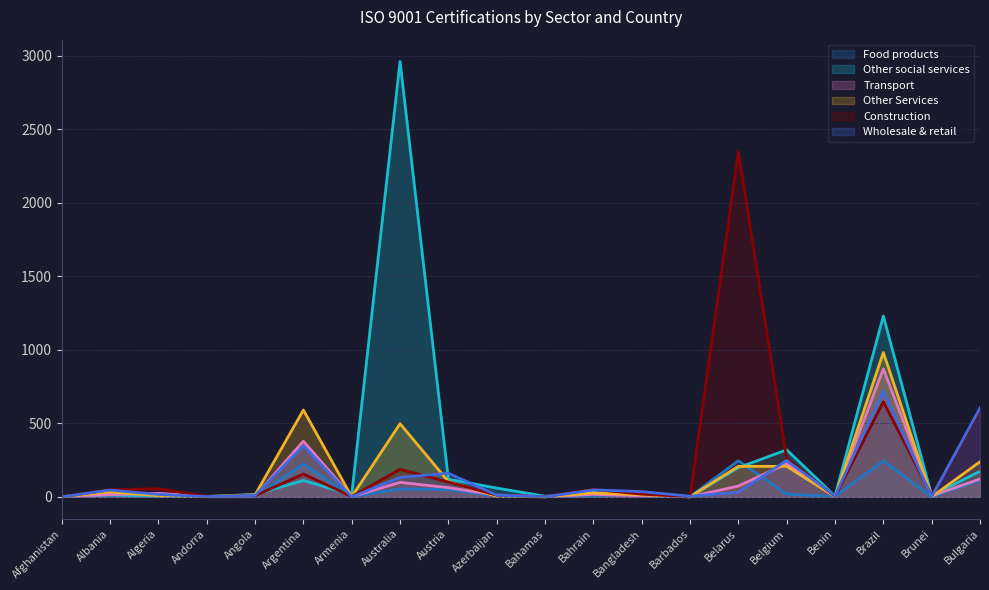

Reading left to right, transcribe all the data shown in this chart.

Food products: 1	10	22	0	0	223	1	53	49	6	1	5	18	1	245	18	2	244	0	112
Other social services: 2	13	2	2	16	111	14	2960	120	59	4	30	6	0	198	319	5	1229	8	173
Transport: 0	15	23	3	5	378	1	98	62	12	0	16	7	0	73	225	1	870	6	121
Other Services: 0	33	7	1	13	590	0	497	104	3	0	26	13	0	207	207	1	981	0	238
Construction: 0	48	55	3	7	155	2	187	100	11	1	50	18	0	2346	261	3	646	9	595
Wholesale & retail: 0	46	16	1	9	347	0	132	160	11	0	47	35	4	31	247	6	719	0	604